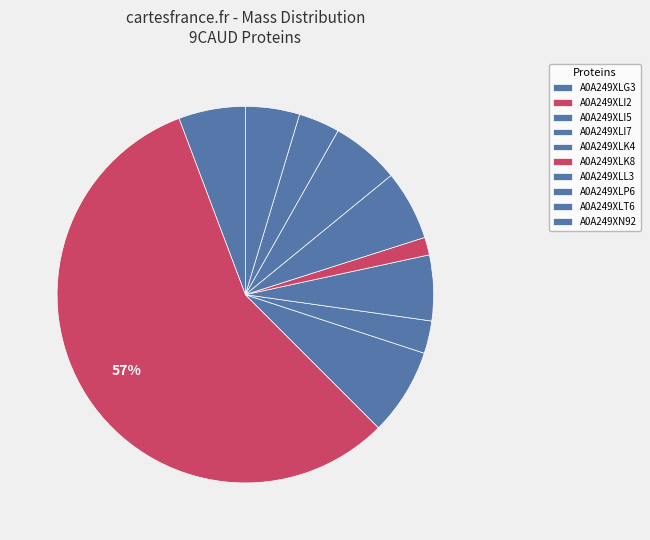

How many slices are in this pie chart?

10